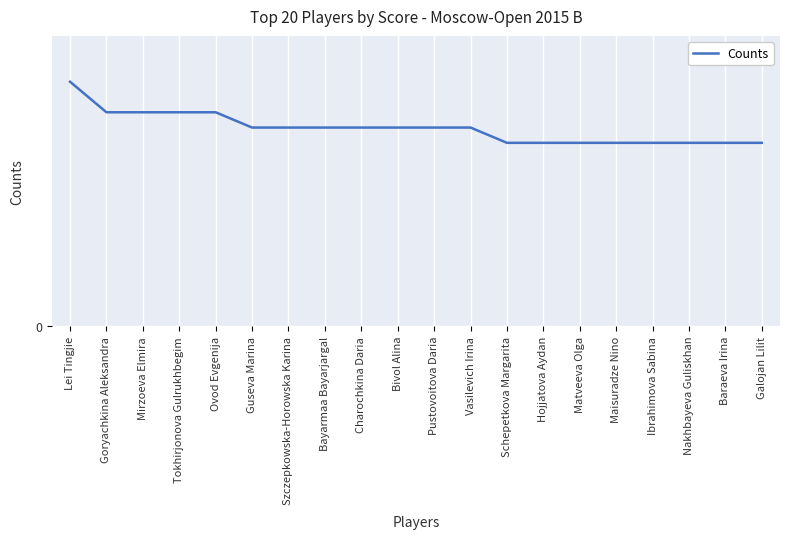

Reading right to left, transcribe all the data shown in this chart.

Galojan Lilit=6.0	Baraeva Irina=6.0	Nakhbayeva Guliskhan=6.0	Ibrahimova Sabina=6.0	Maisuradze Nino=6.0	Matveeva Olga=6.0	Hojjatova Aydan=6.0	Schepetkova Margarita=6.0	Vasilevich Irina=6.5	Pustovoitova Daria=6.5	Bivol Alina=6.5	Charochkina Daria=6.5	Bayarmaa Bayarjargal=6.5	Szczepkowska-Horowska Karina=6.5	Guseva Marina=6.5	Ovod Evgenija=7.0	Tokhirjonova Gulrukhbegim=7.0	Mirzoeva Elmira=7.0	Goryachkina Aleksandra=7.0	Lei Tingjie=8.0